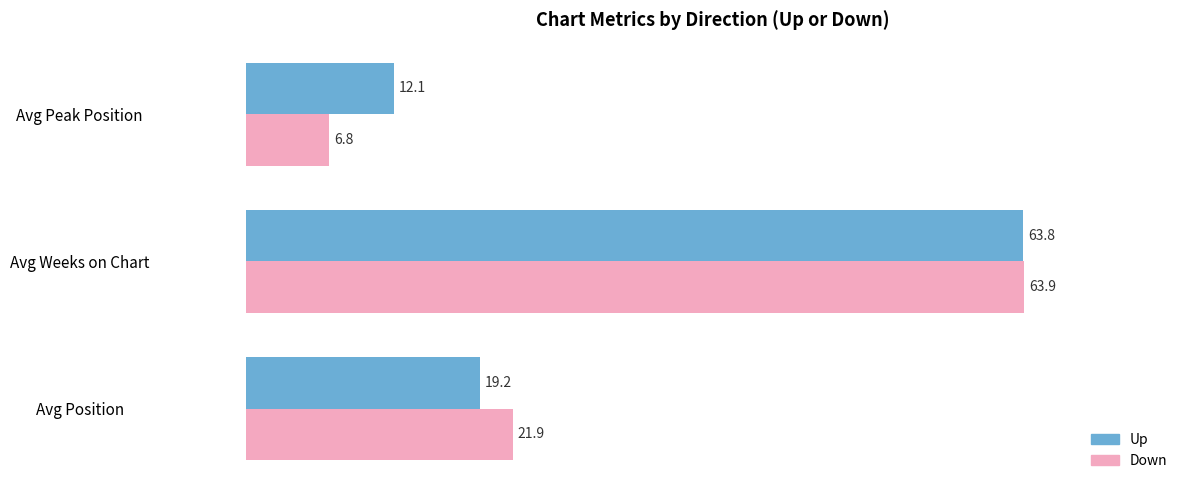

At which category is the sum across all series the highest?

Avg Weeks on Chart